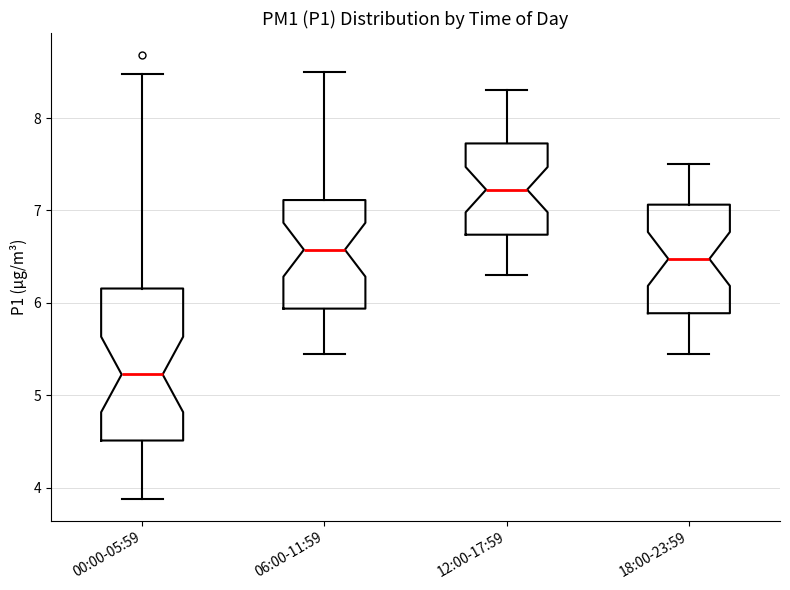

Comparing the boxes themselves (not the whiskers), which one is the tallest?

00:00-05:59